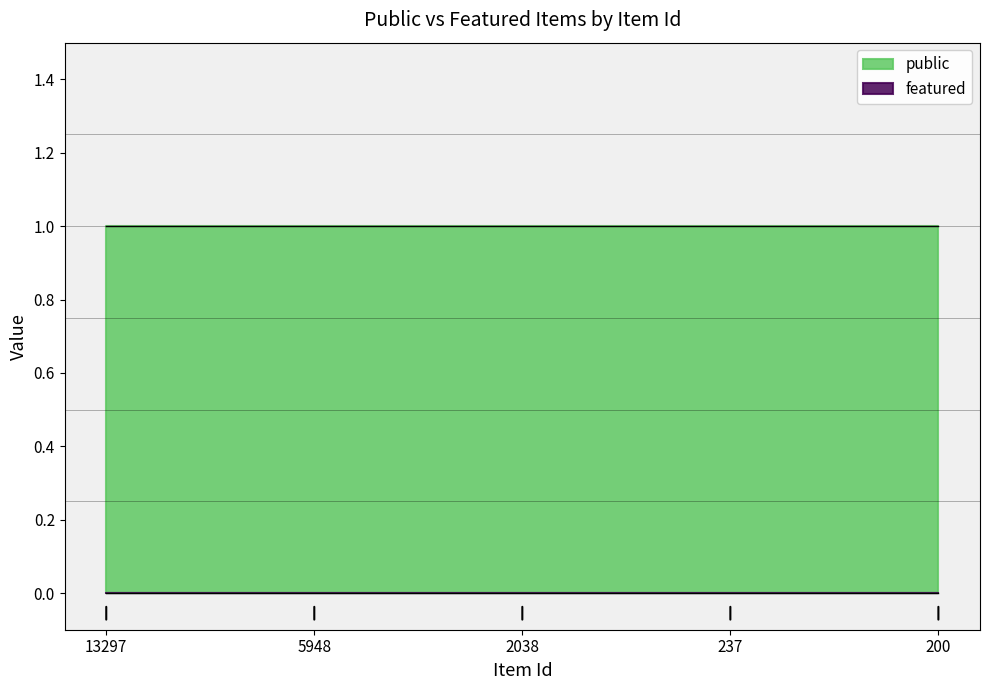

Does the chart display data point markers on the line(s)?

No